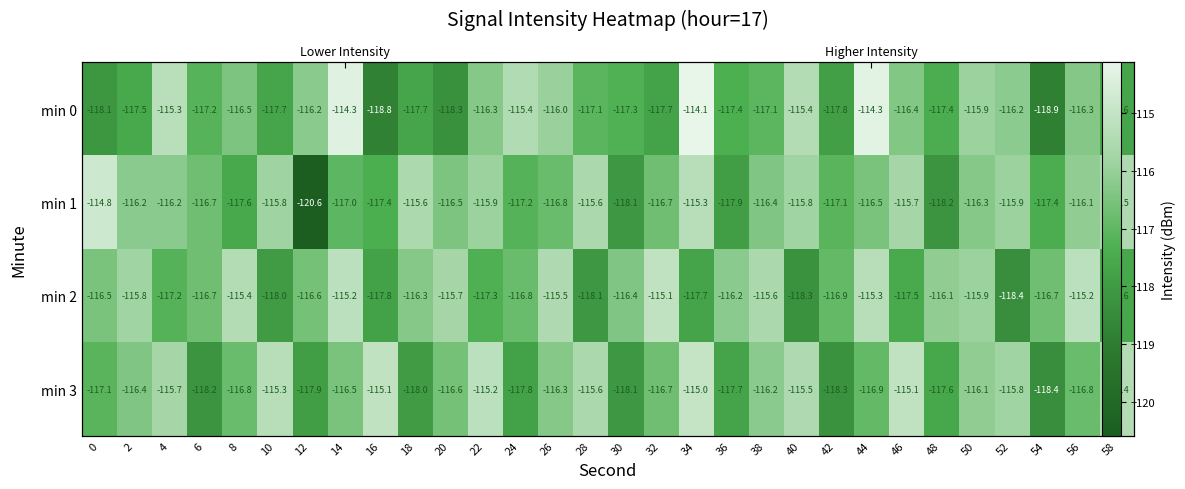

The value of min 0 at 22 is -165.1. True or false?

False